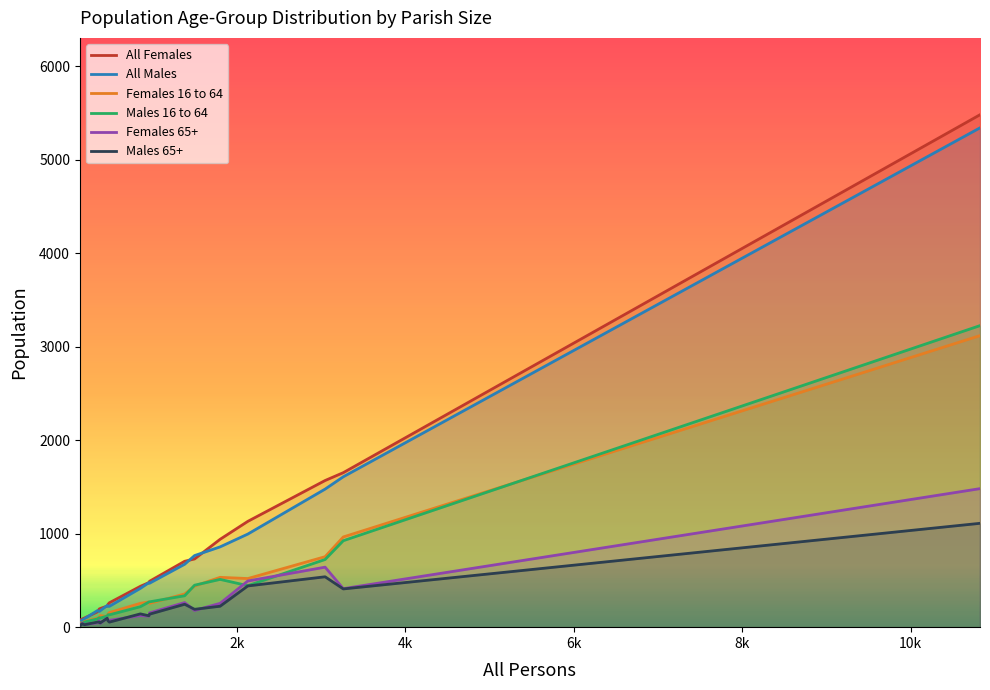

What is the difference between the maximum and minimum values in the Females 16 to 64 series?

3083